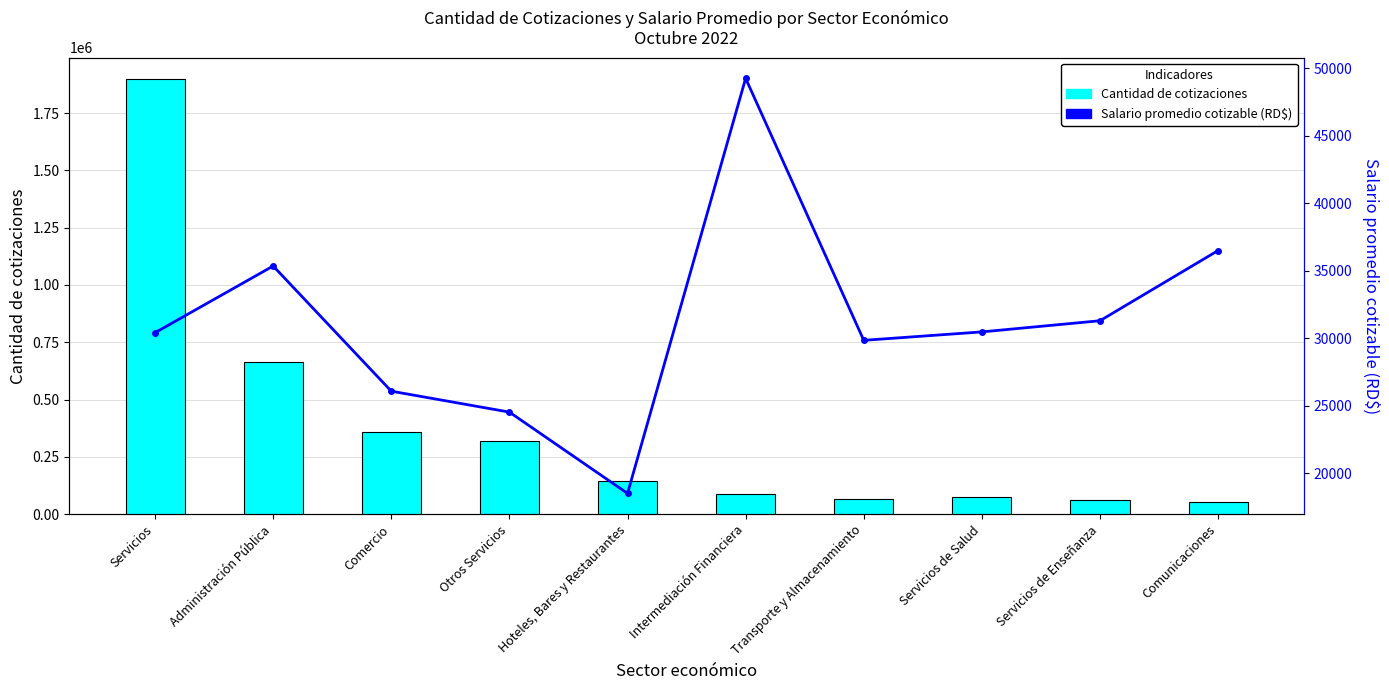

The Salario promedio cotizable (RD$) series shows 29856.3 at Transporte y Almacenamiento. True or false?

True